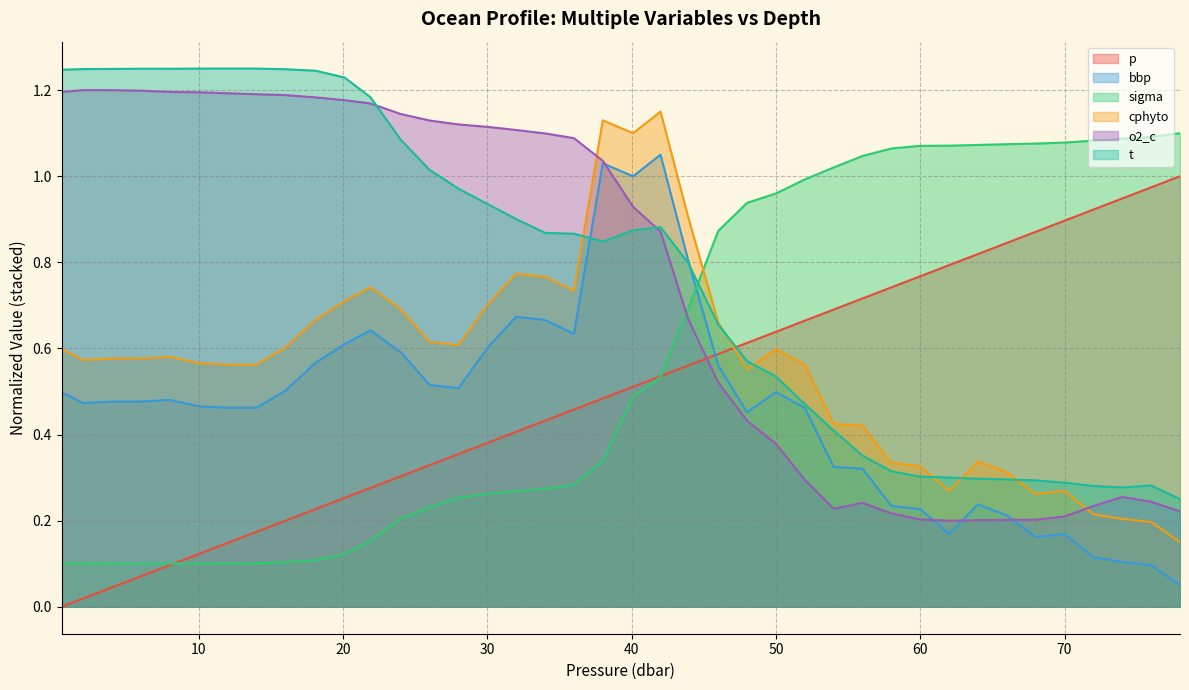

At how many categories does at least one series exceed 0?

40